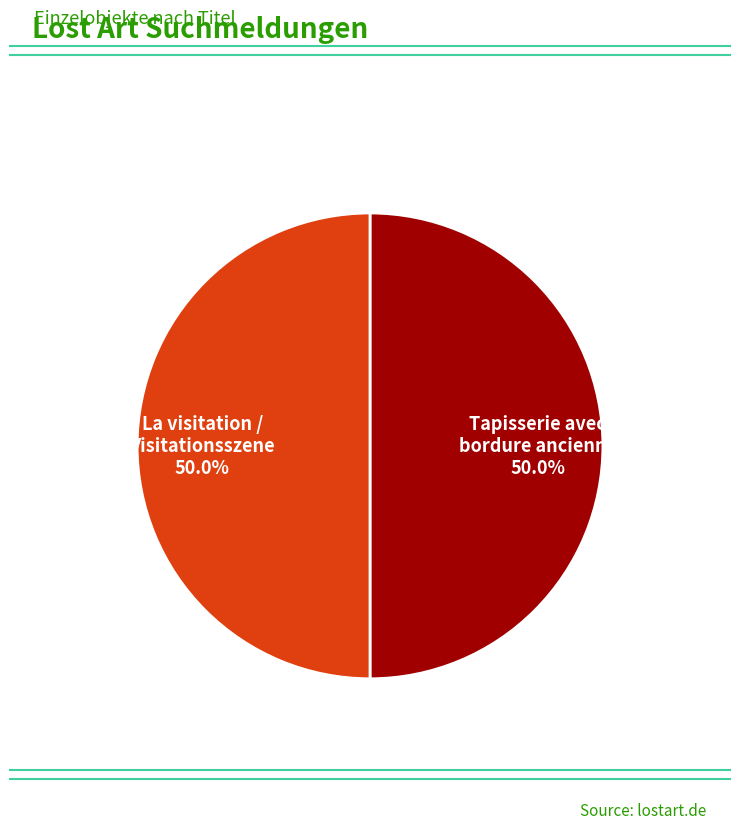

The Tapisserie avec bordure ancienne slice represents 61% of the pie. True or false?

False